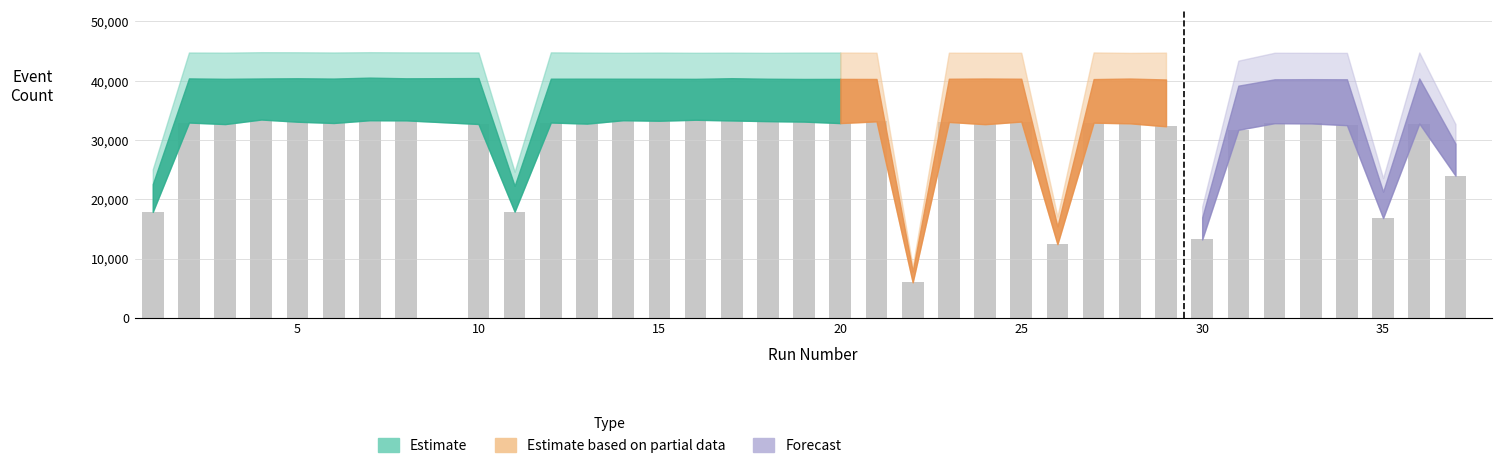

What is the minimum value shown in the chart?

5986